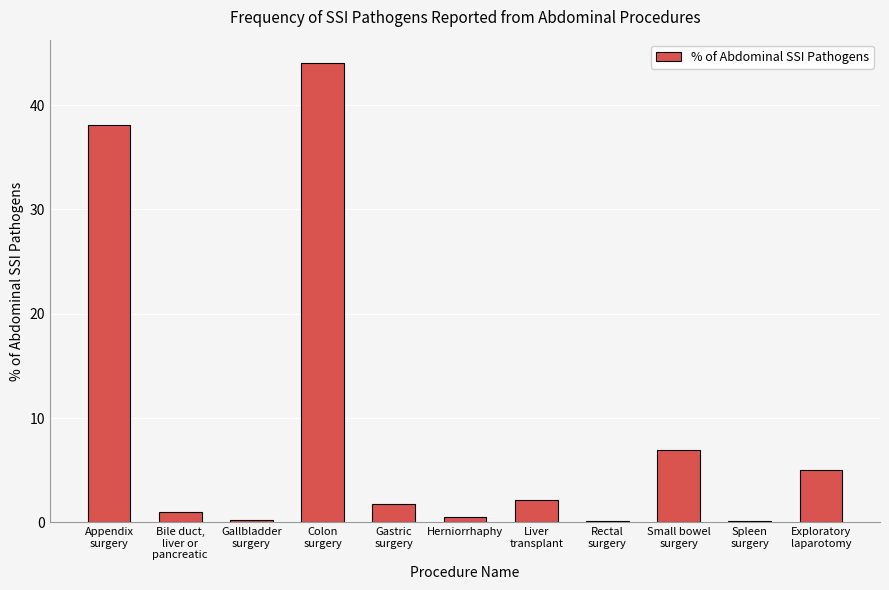

What is the sum of all values?

100.0